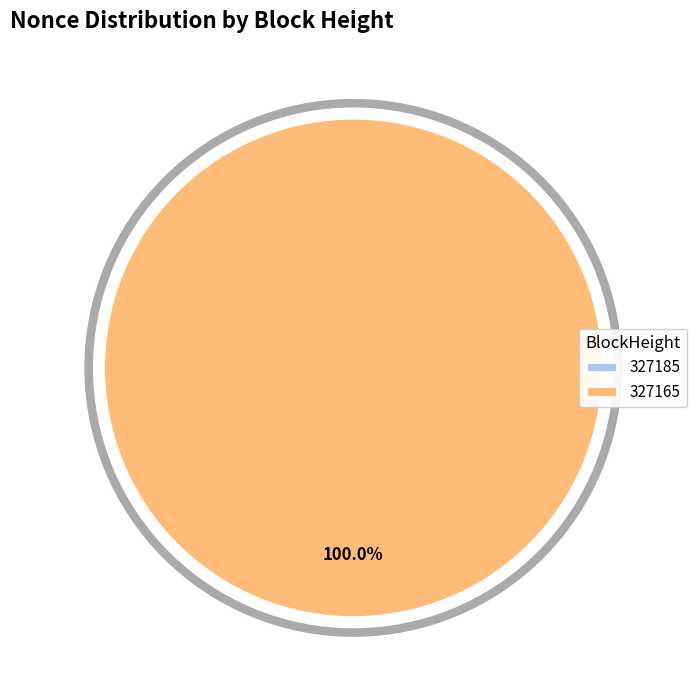

Which slice is the largest?

327165